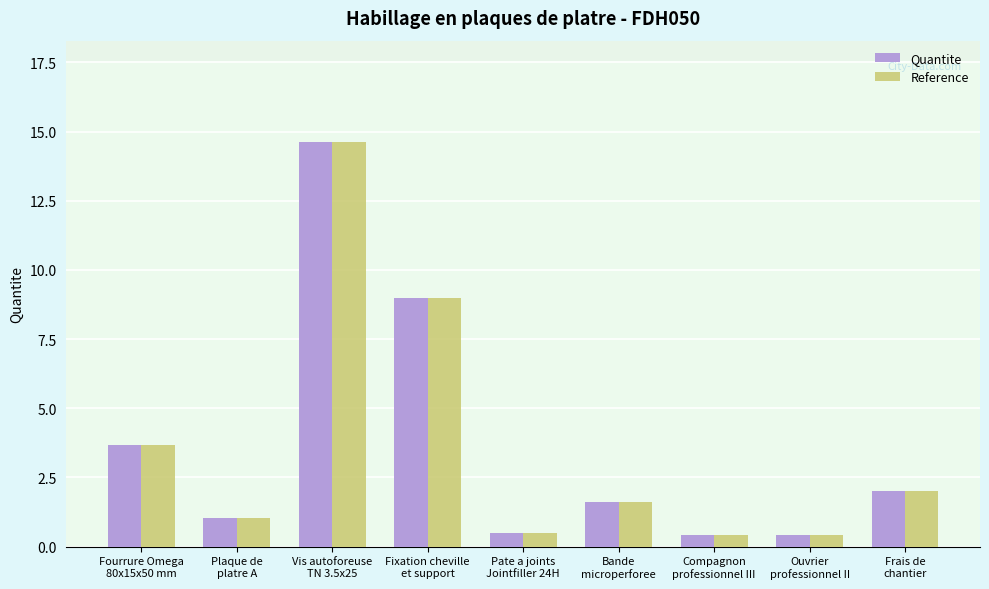

What is the difference between the second highest and minimum values in the Reference series?

8.6